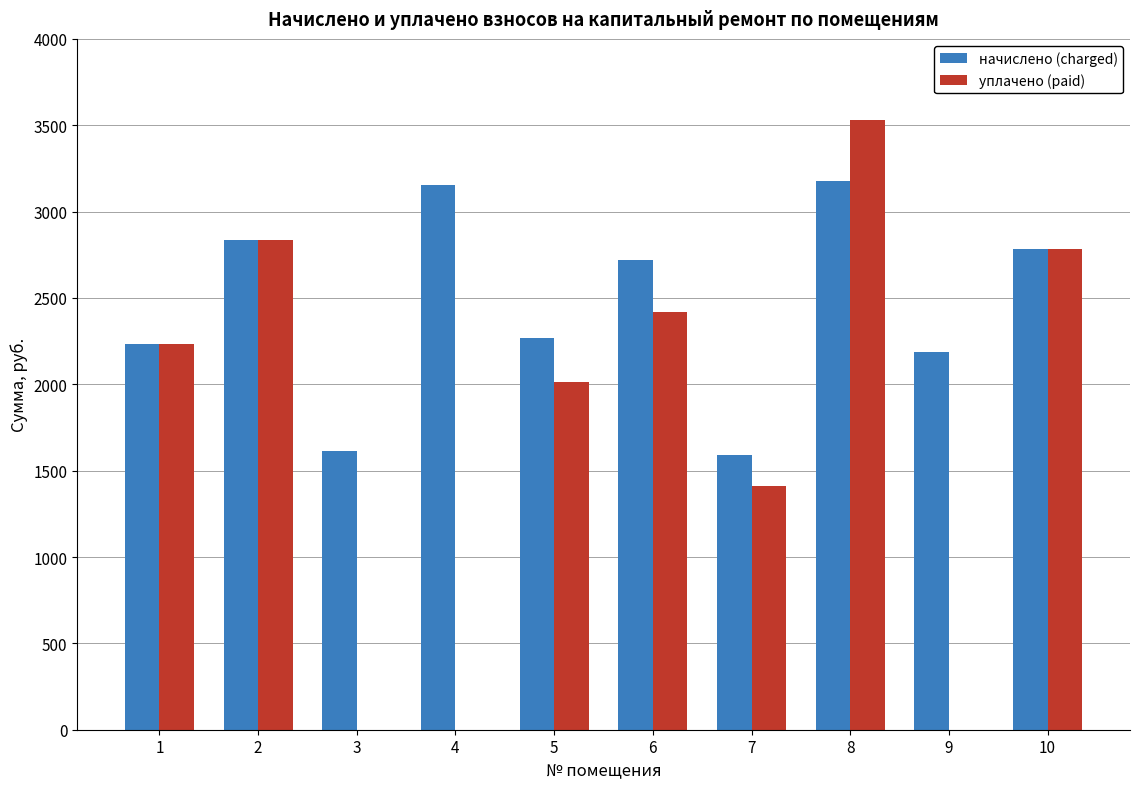

Which series changed the most between 6 and 8?

уплачено (paid)